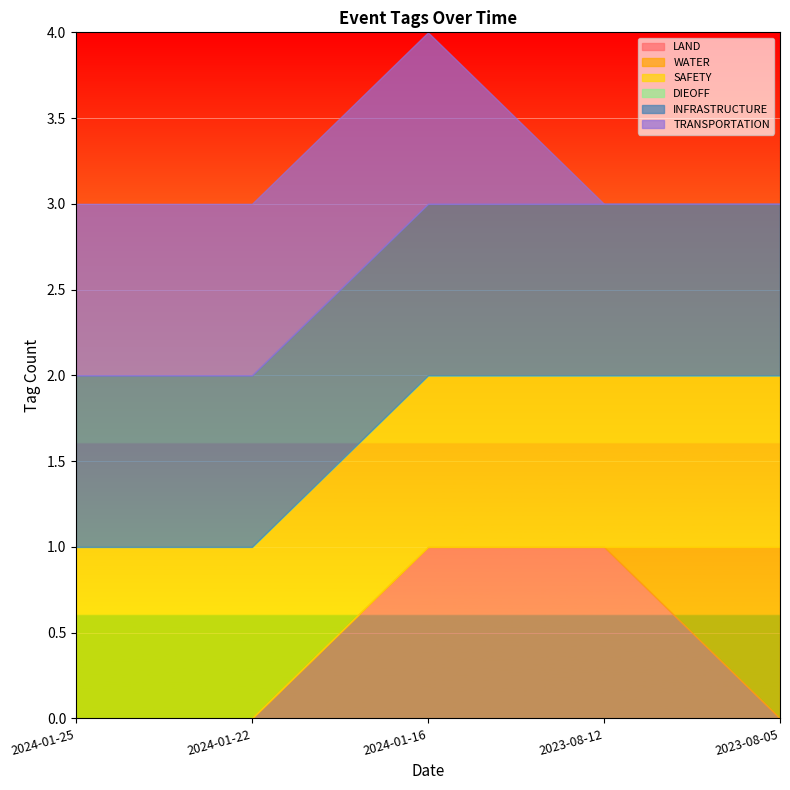

How many data points in WATER are above 0?

1